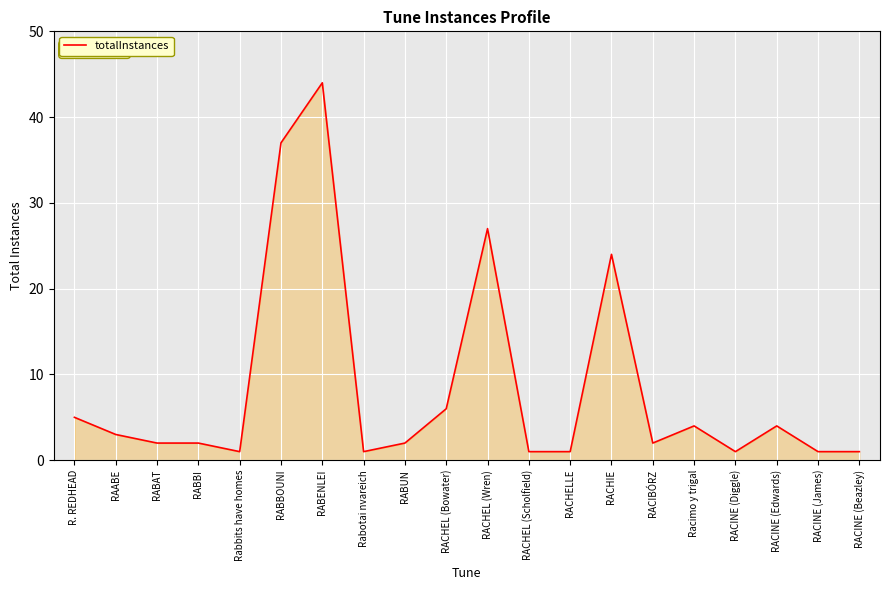

True or false: the data shows 24 at RACHIE.

True